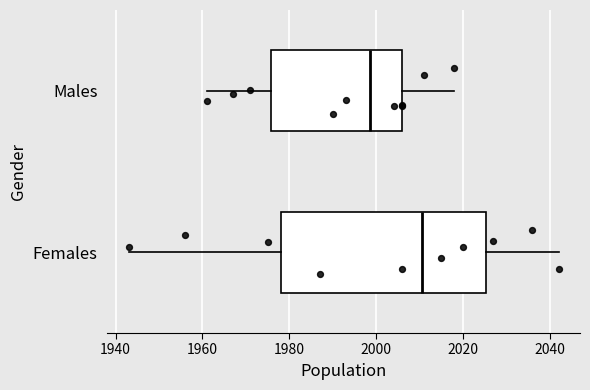

Reading bottom to top, read every box against the x-axis: the position of its median line, the range the box covers, and the ends of its whiskers. The values are not printed on the chart, so give them approximately, as read against the axis.

Females: median 2010, box 1978 to 2026, whiskers 1944 to 2042
Males: median 1998, box 1976 to 2006, whiskers 1962 to 2018